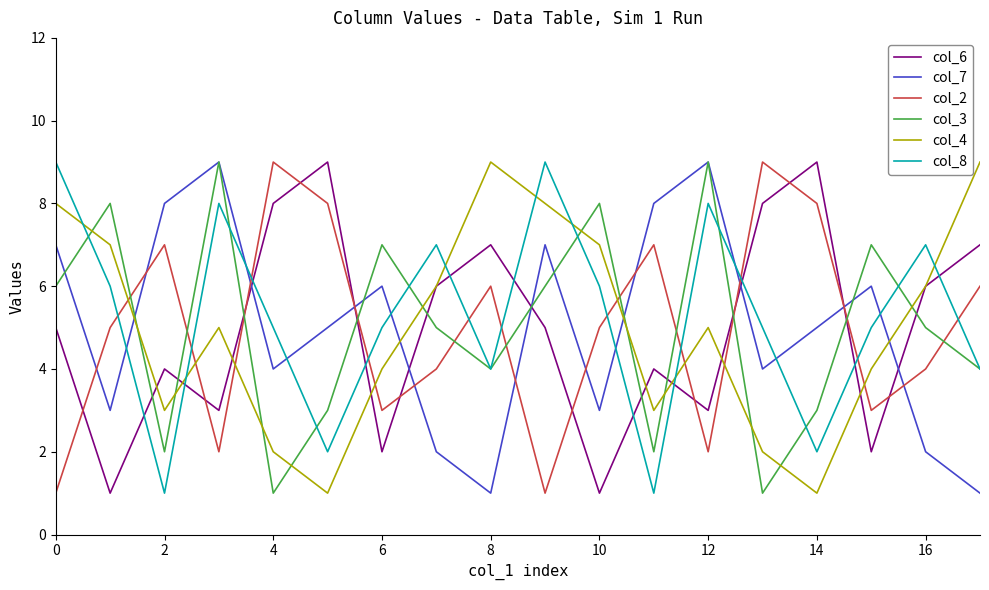

True or false: col_7 and col_8 intersect in this chart.

True